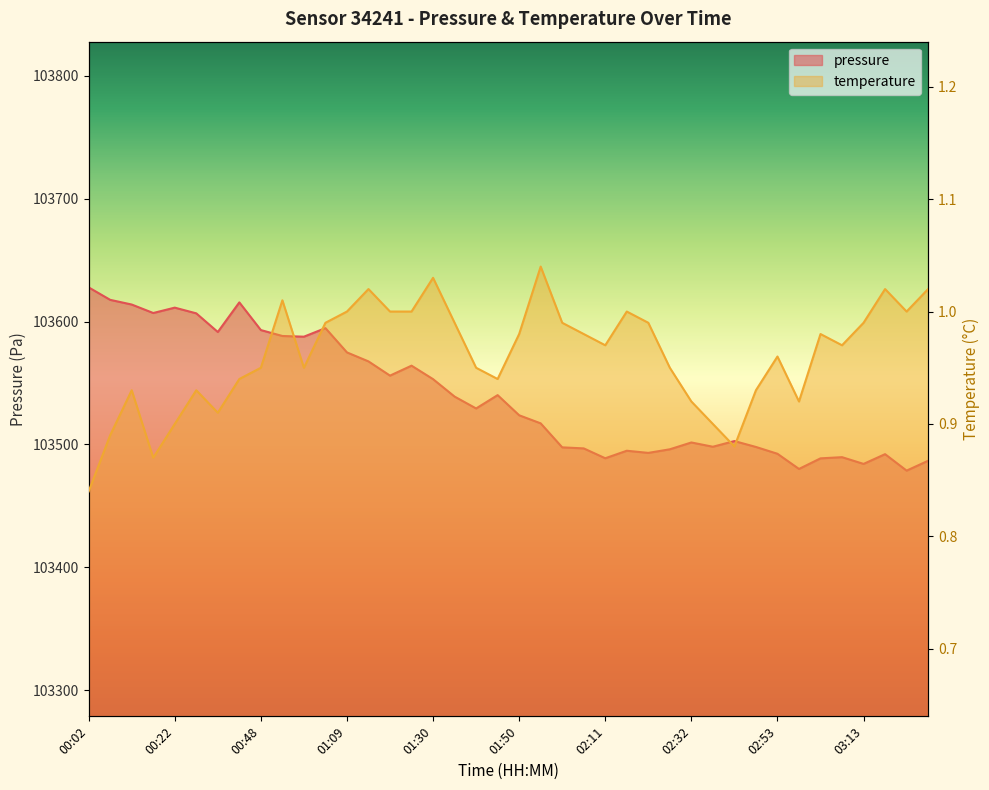

How many interior local valleys does the pressure series have?

11